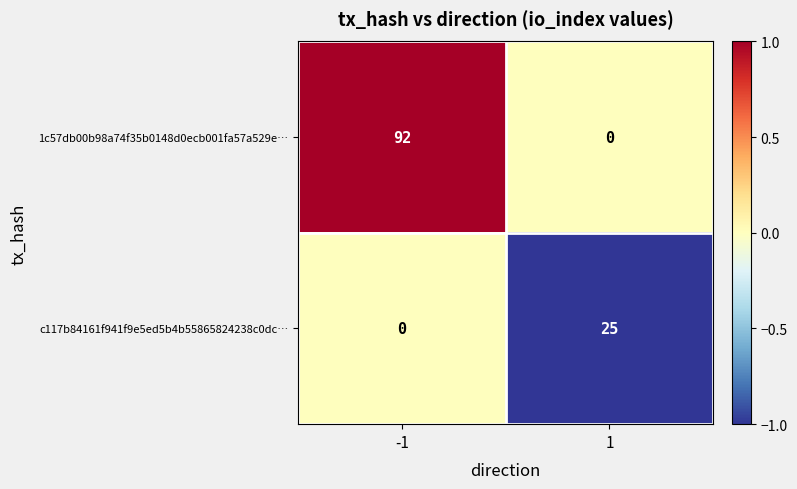

Rank the series by their average value, from lowest to highest.

c117b84161f941f9e5ed5b4b55865824238c0dc…, 1c57db00b98a74f35b0148d0ecb001fa57a529e…